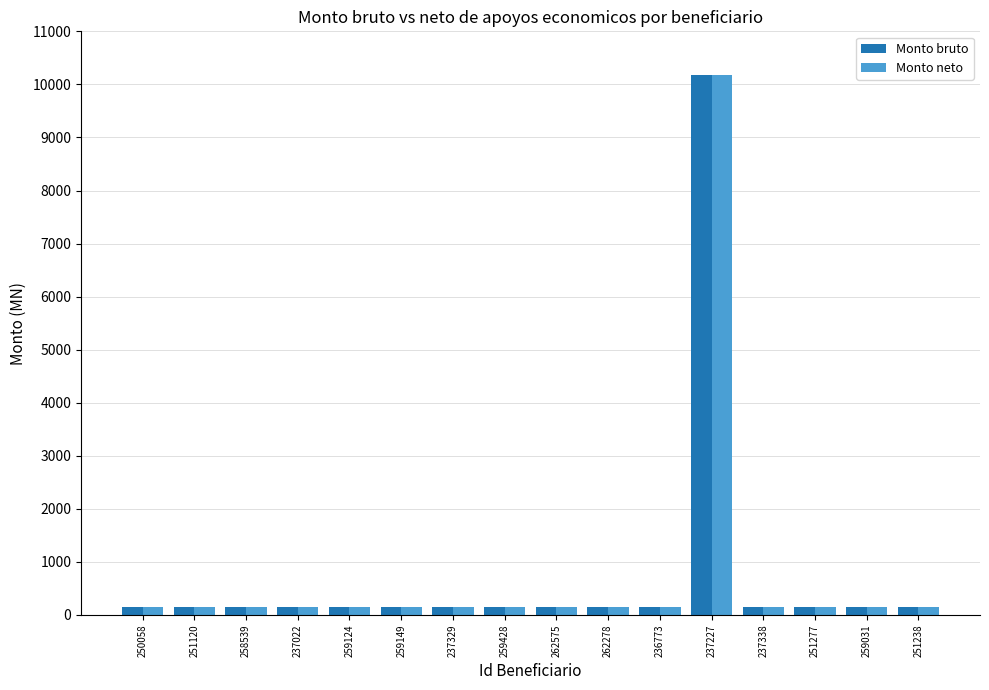

How many bars are there in total?

32